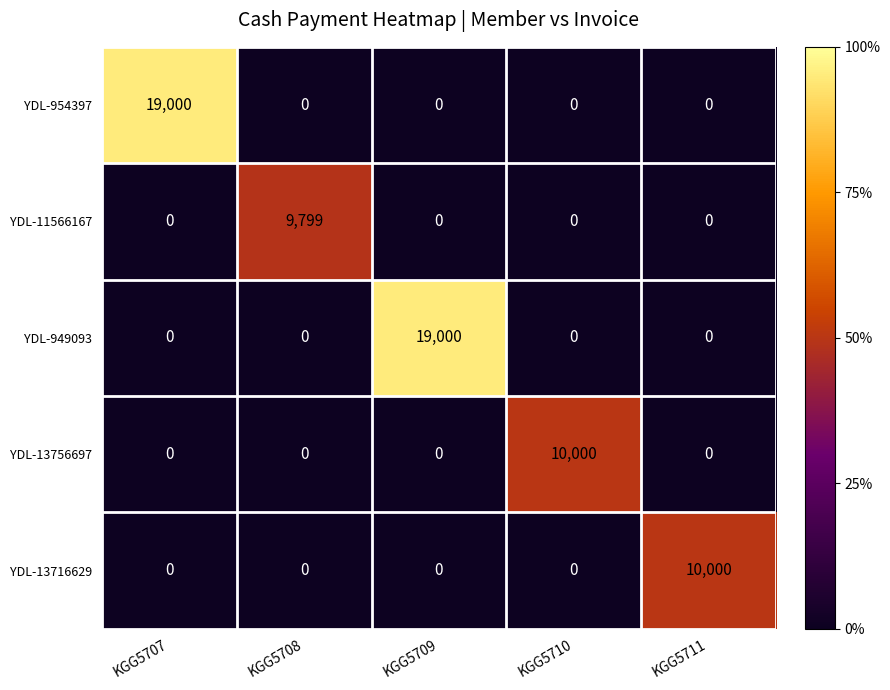

What is the sum of the YDL-949093 values at KGG5709 and KGG5708?

19000